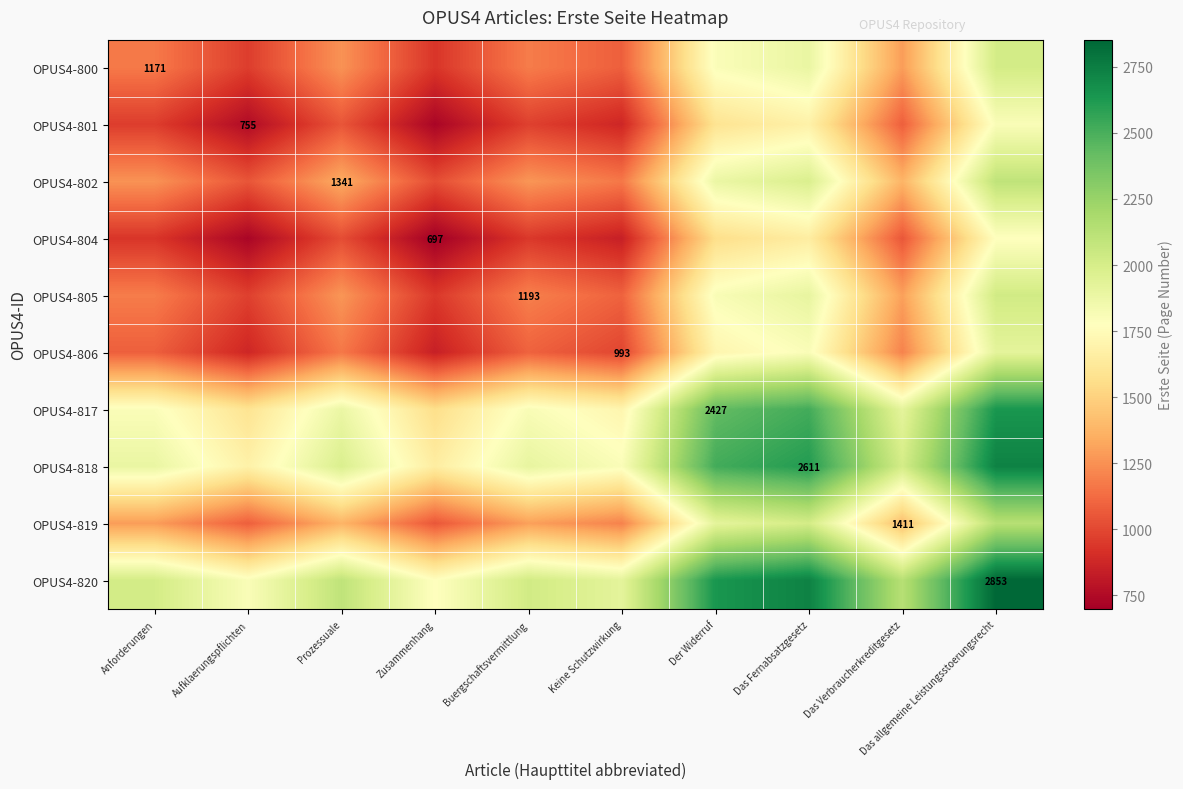

Which series has the largest total across all categories?

OPUS4-820